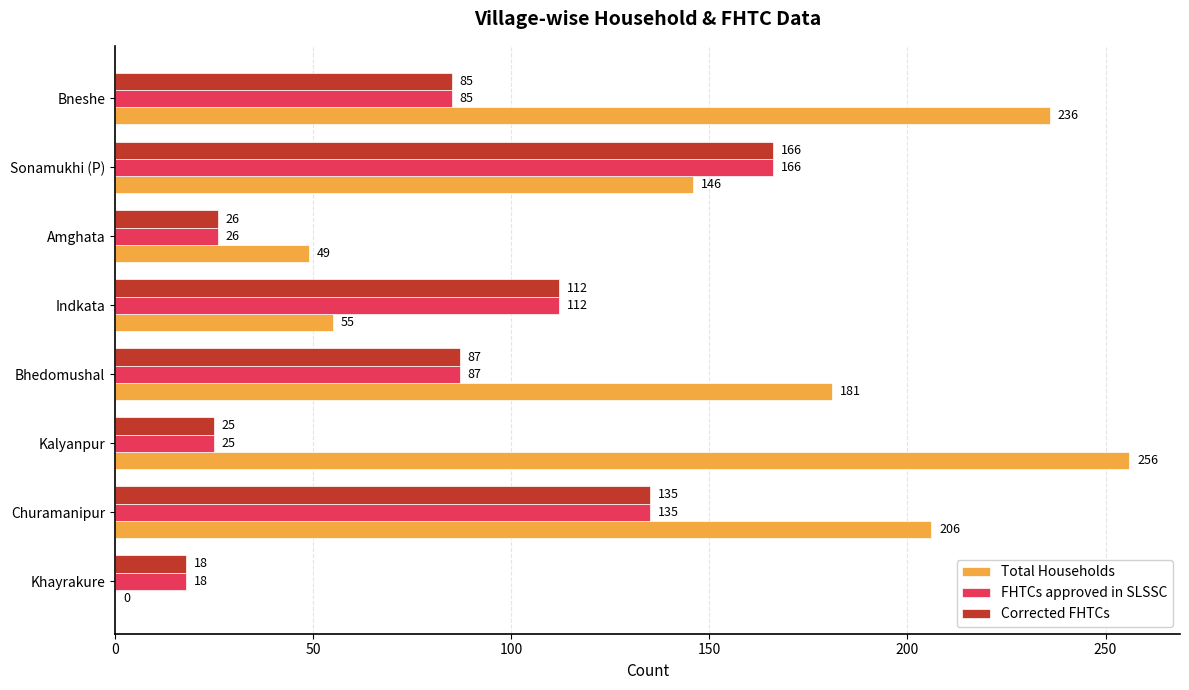

Which series changed the most between Amghata and Bneshe?

Total Households